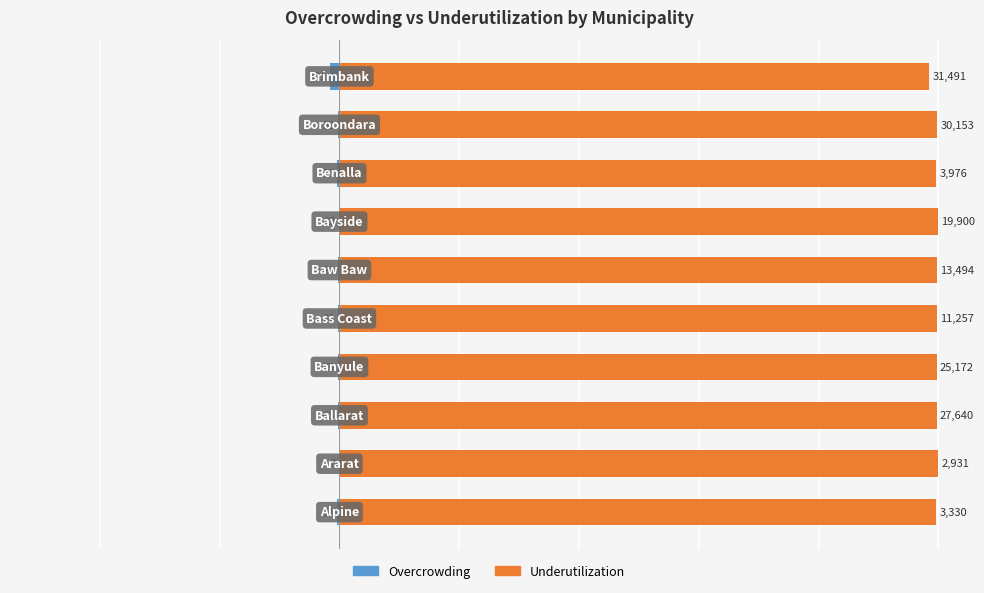

What is the difference between the maximum and minimum values in the Overcrowding series?

1.5